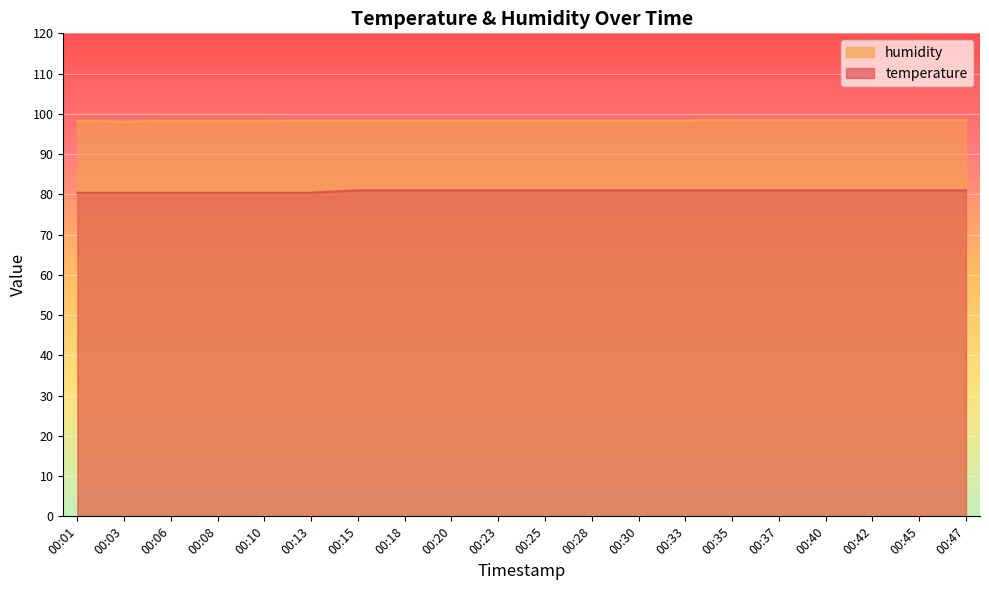

What is the smallest value displayed?

80.4